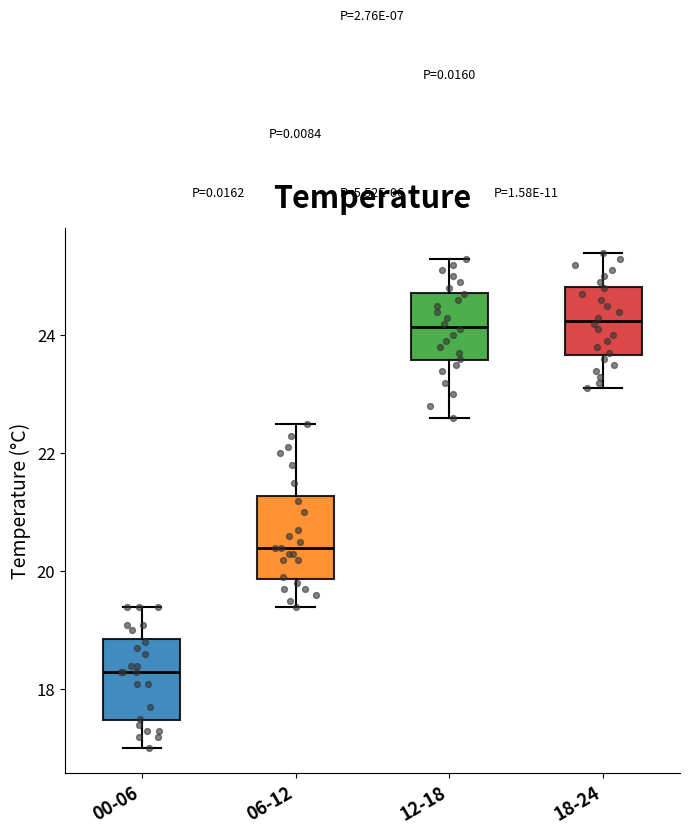

Reading left to right, read every box against the y-axis: the position of its median line, the range the box covers, and the ends of its whiskers. The values are not printed on the chart, so give them approximately, as read against the axis.

00-06: median 18.4, box 17.4 to 18.8, whiskers 17.0 to 19.4
06-12: median 20.4, box 19.8 to 21.2, whiskers 19.4 to 22.6
12-18: median 24.2, box 23.6 to 24.8, whiskers 22.6 to 25.4
18-24: median 24.2, box 23.6 to 24.8, whiskers 23.2 to 25.4